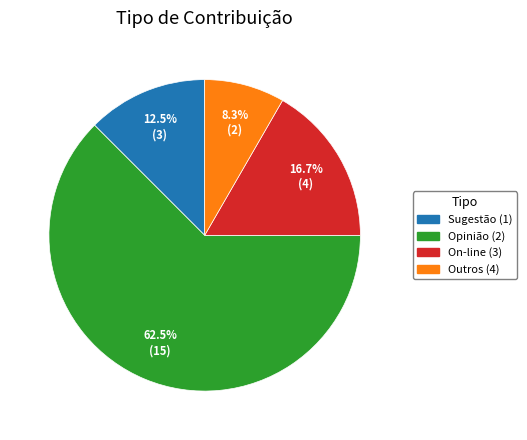

Combined, what portion of the pie is On-line (3) and Opinião (2)?

79.2%